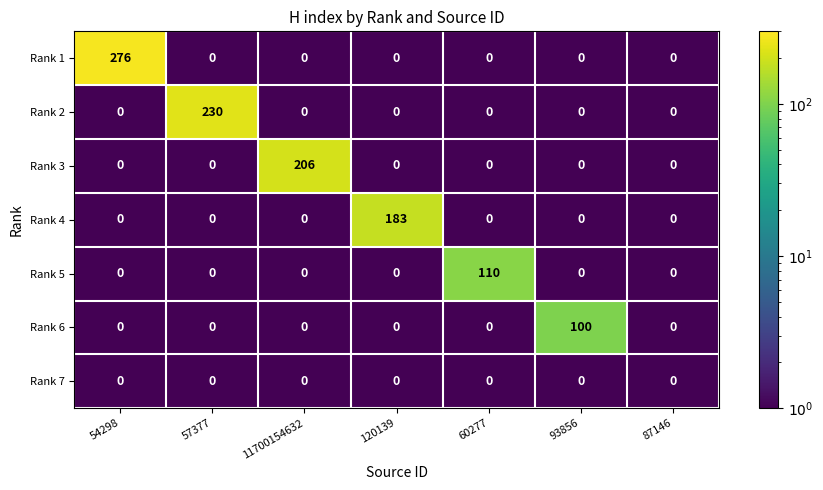

What is the greatest value displayed?

276